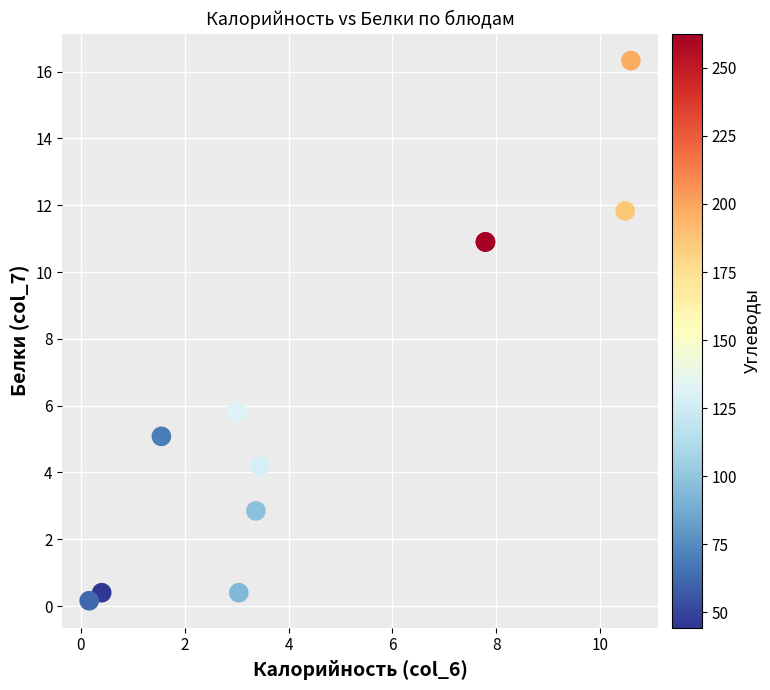

What Y value in the scatter plot is closest to 8?

5.8